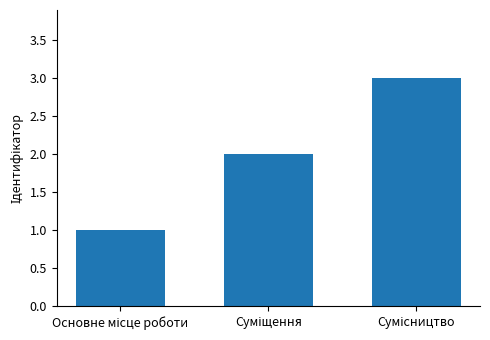

What is the greatest value displayed?

3